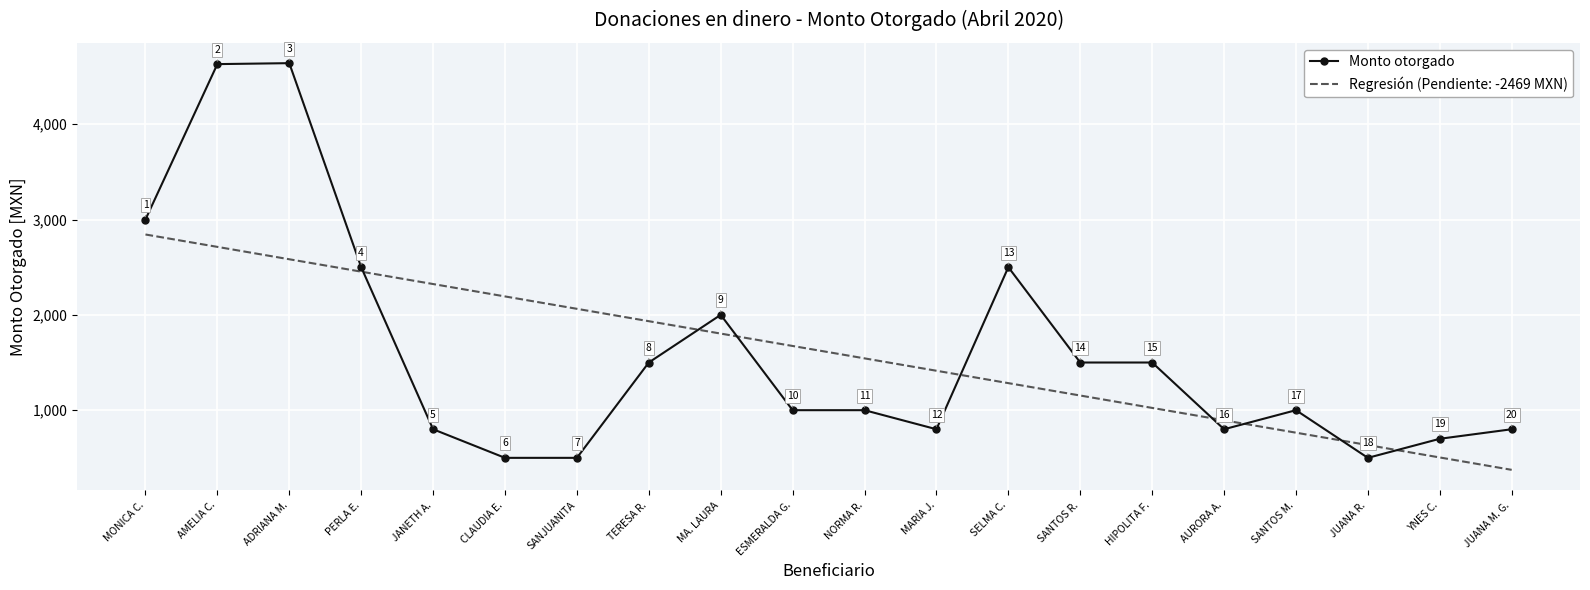

Is the value of Regresión (Pendiente: -2469 MXN) at SANTOS M. greater than the value of Monto otorgado at HIPOLITA F.?

No